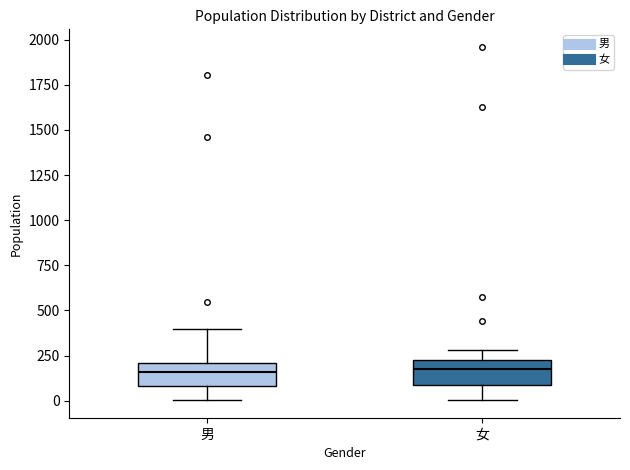

Reading left to right, transcribe this box plot: for each box, give where its median line is, the range the box spans, and where its two whiskers end, as read against the y-axis. The values are not printed on the chart, so give them approximately, as read against the axis.

男: median 150, box 100 to 200, whiskers 0 to 400
女: median 200, box 100 to 250, whiskers 0 to 300